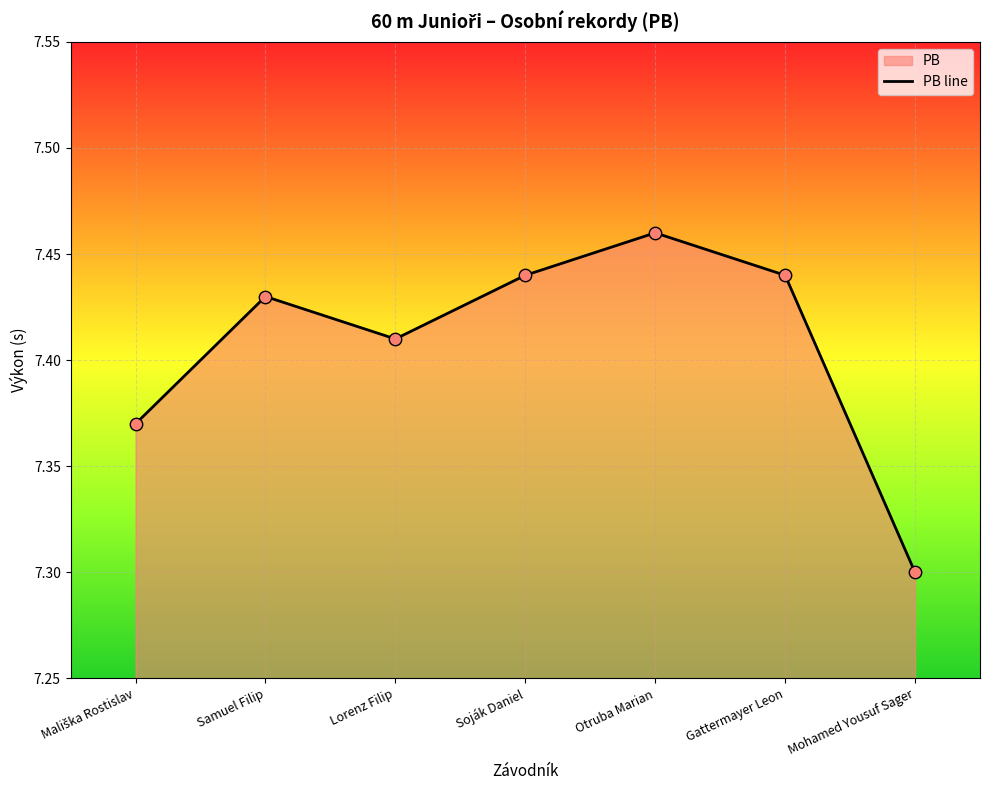

What is the ratio of the value at Soják Daniel to the value at Samuel Filip?

1.0